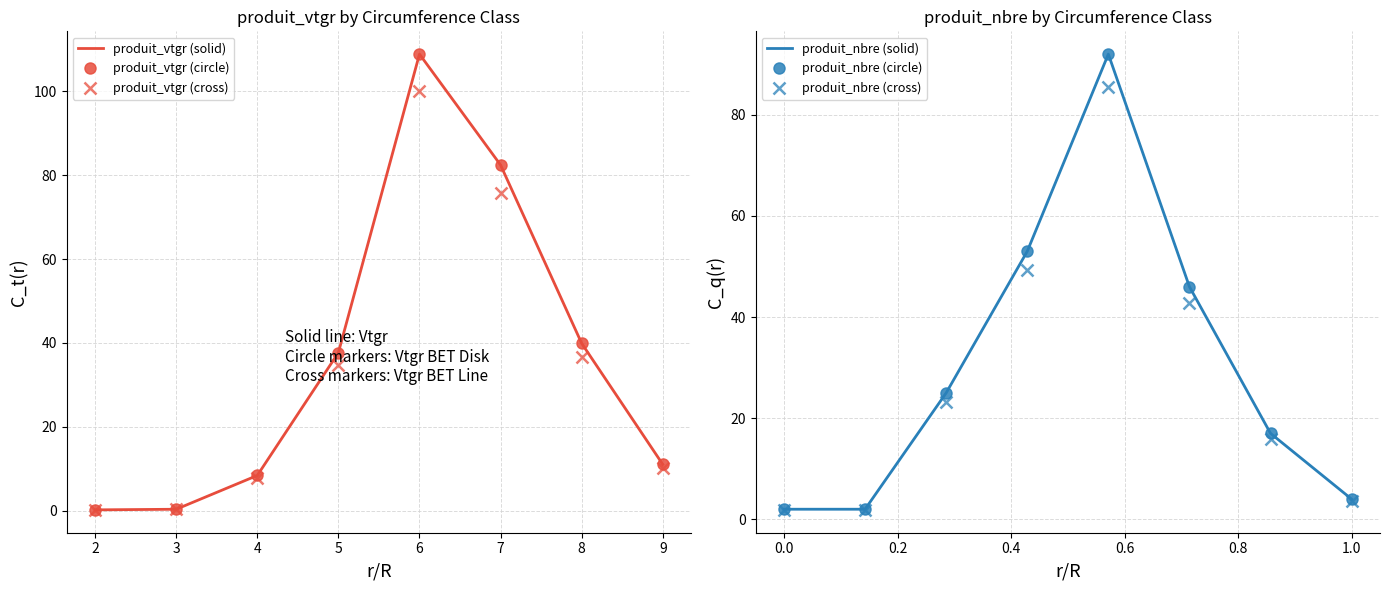

Where does the produit_nbre (solid) series first go above 25?

4